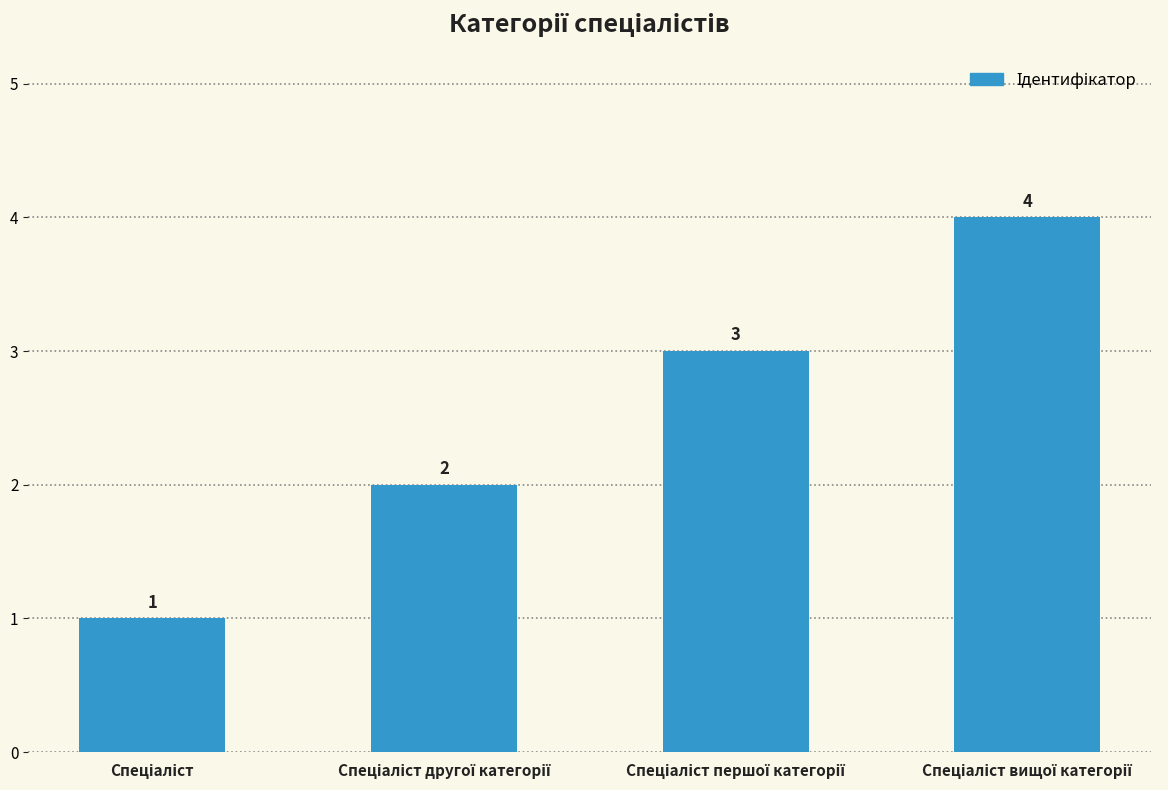

How many values are between 2 and 4?

3